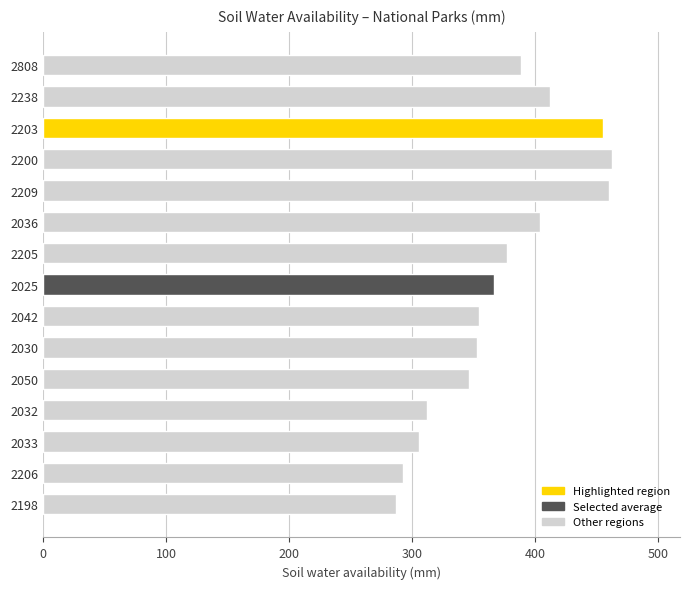

What is the value of the 13th bar from the top?

305.3